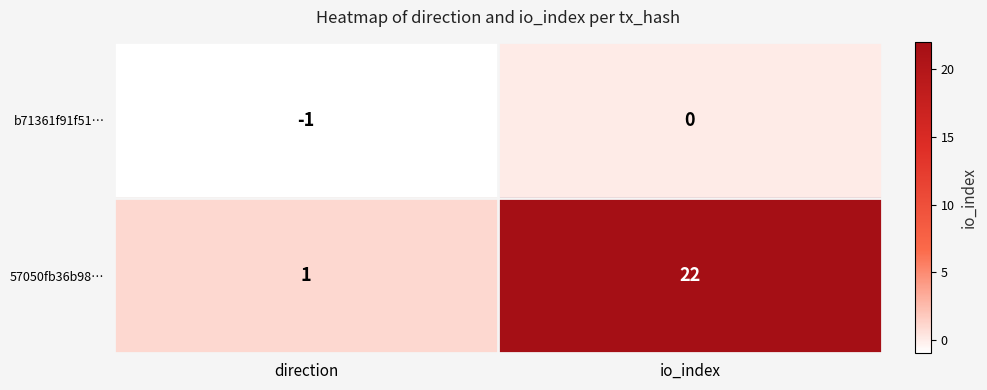

Reading left to right, what are all the values shown in this chart?

b71361f91f51…: direction=-1	io_index=0
57050fb36b98…: direction=1	io_index=22